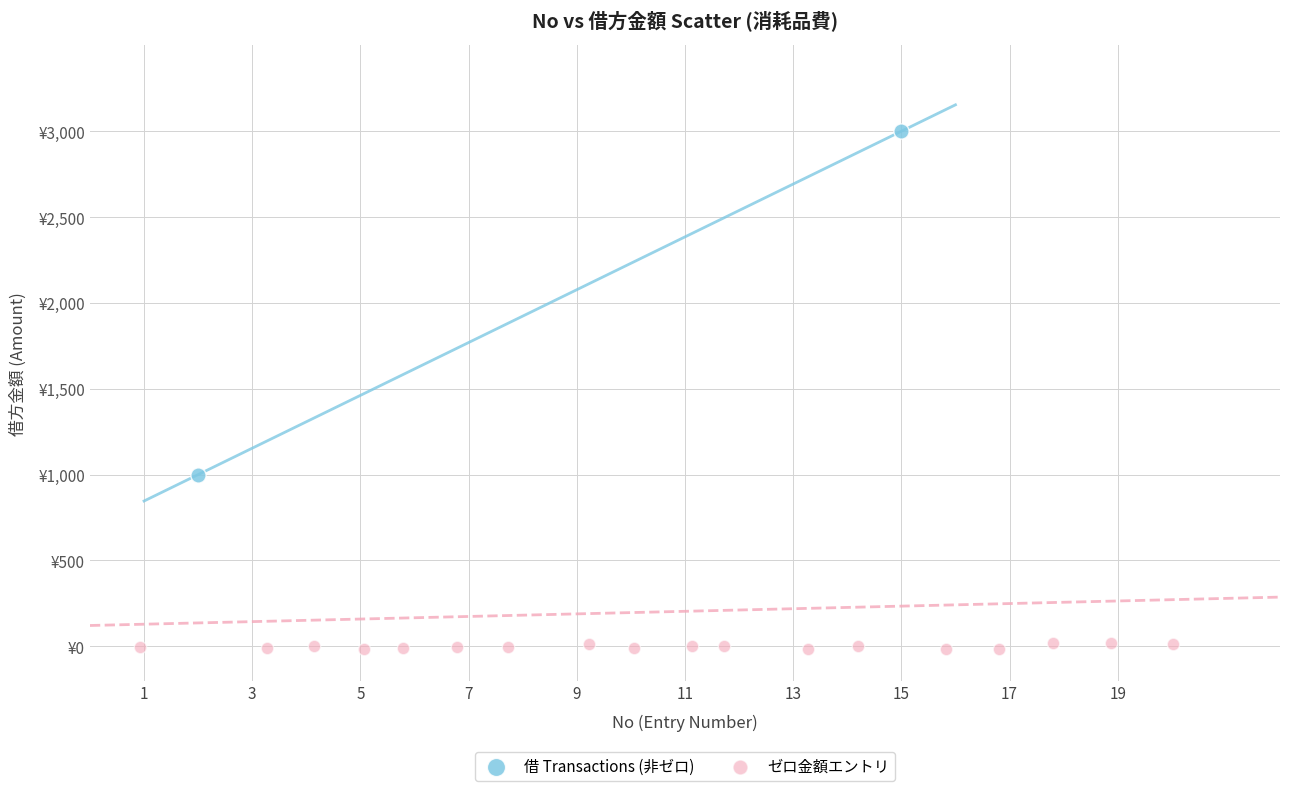

What are all the series names shown in the legend?

借 Transactions (非ゼロ), ゼロ金額エントリ